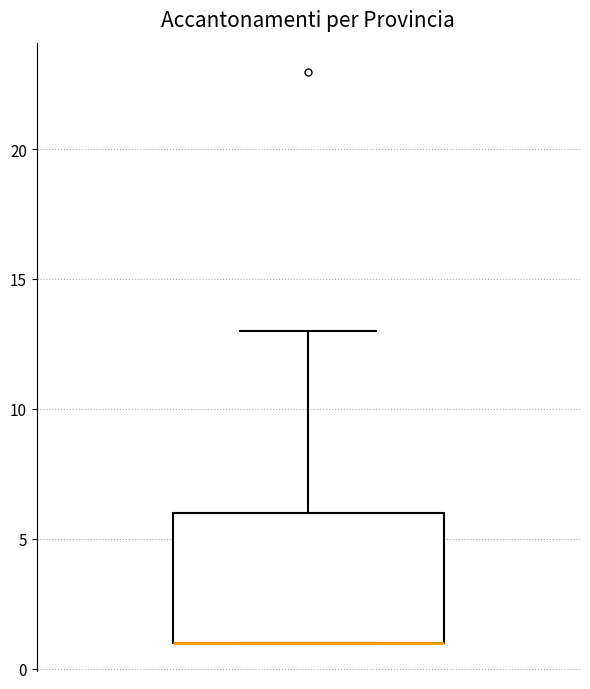

Where is the upper edge of the box on the y-axis? The values are not printed on the chart, so give them approximately, as read against the axis.

6